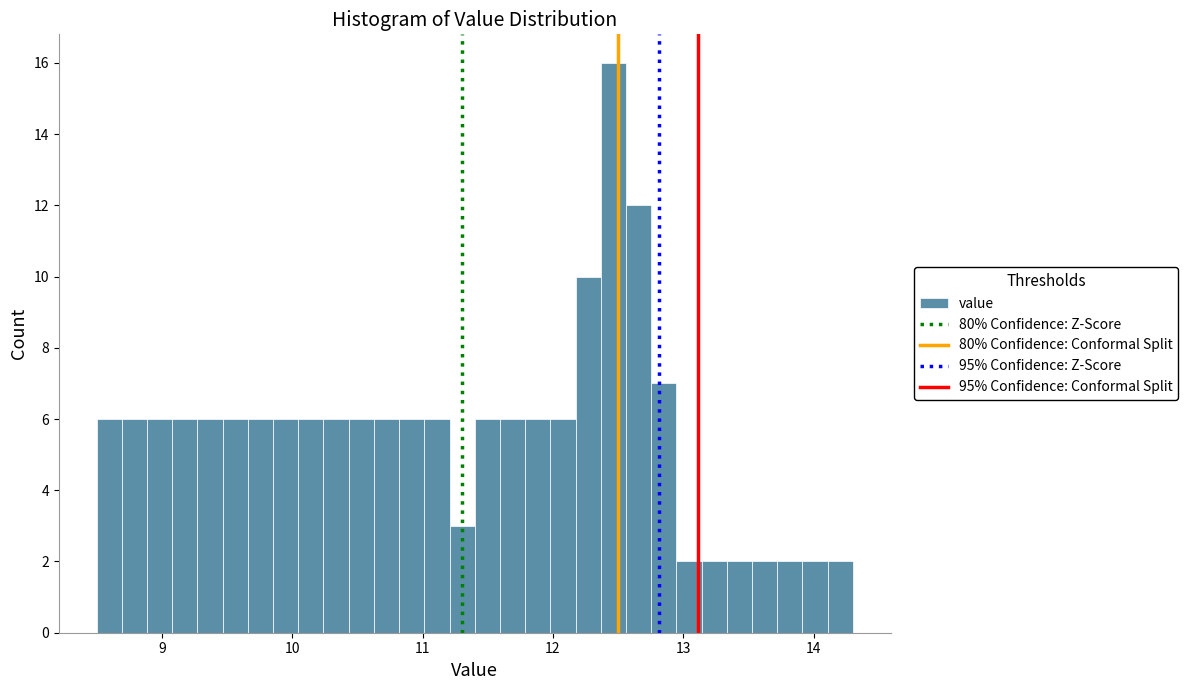

Around what value on the x-axis is the tallest bar? Give the approximate position of its centre, as read against the axis.

12.5